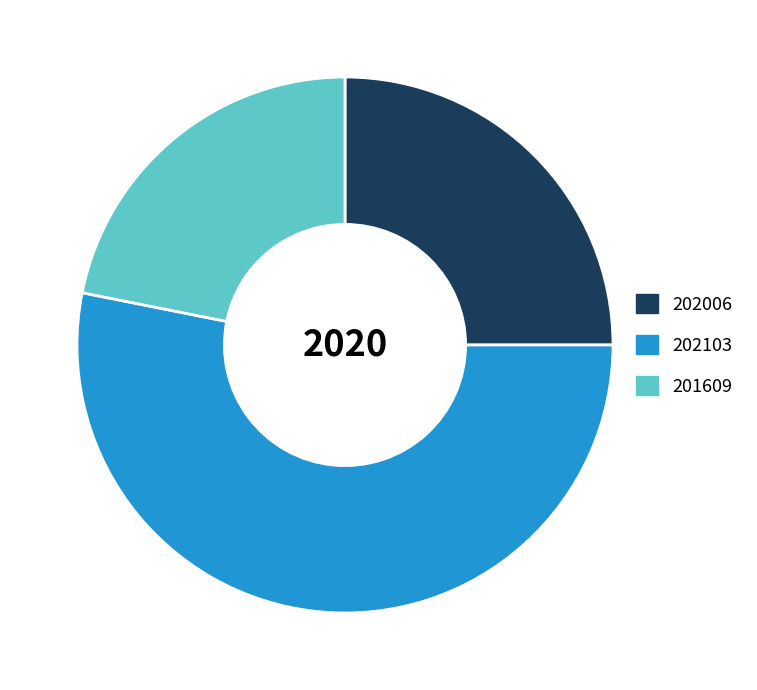

What is the ratio of the value at 201609 to the value at 202006?

0.9